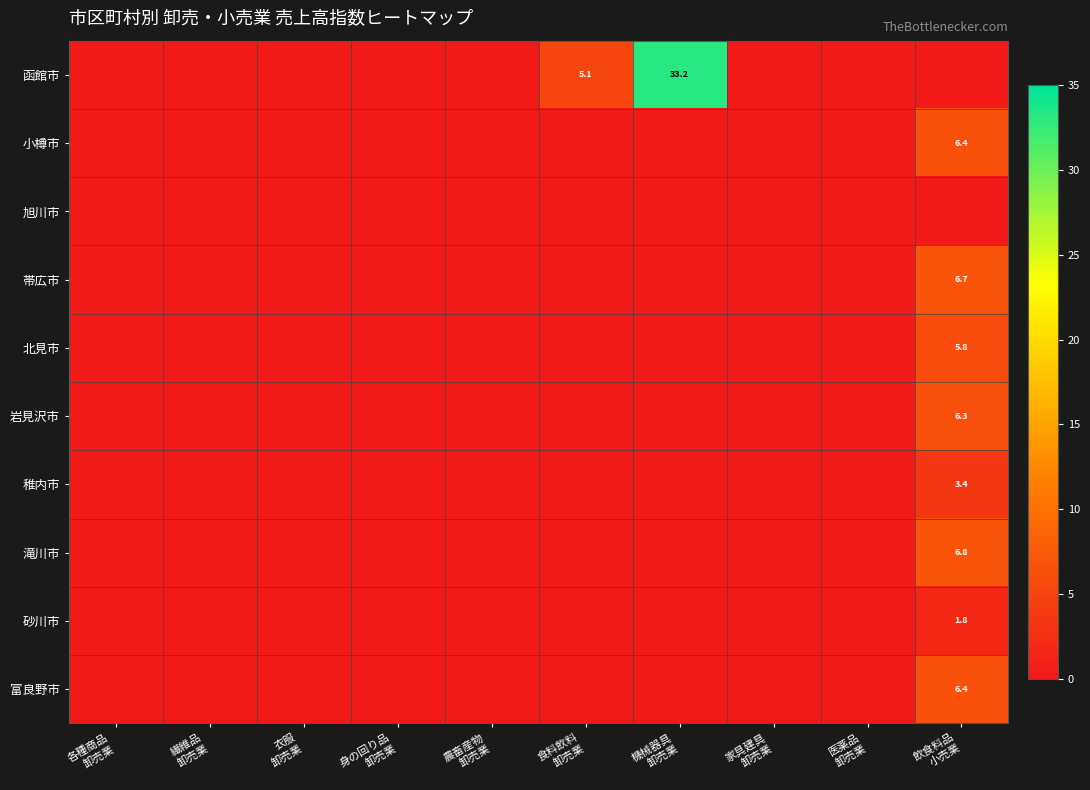

The 函館市 series shows 0.0 at 医薬品 卸売業. True or false?

True